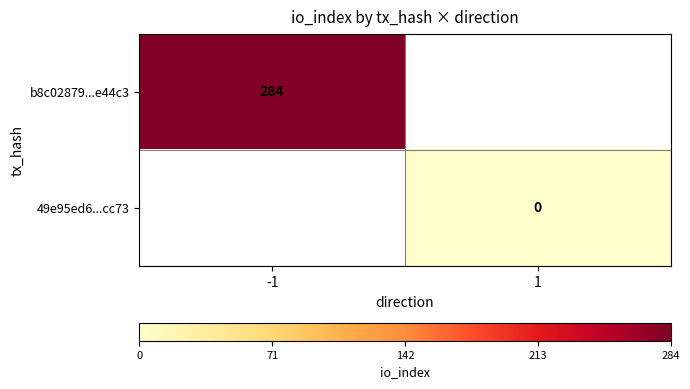

True or false: b8c02879...e44c3 has a value of 284 at -1.

True